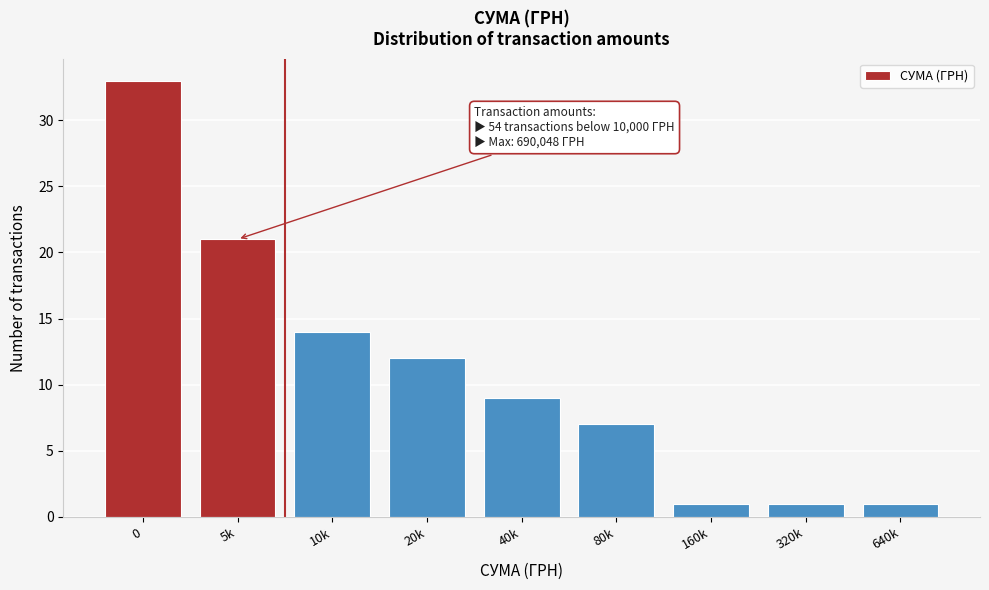

Reading left to right, extract all data points from this chart.

33	21	14	12	9	7	1	1	1